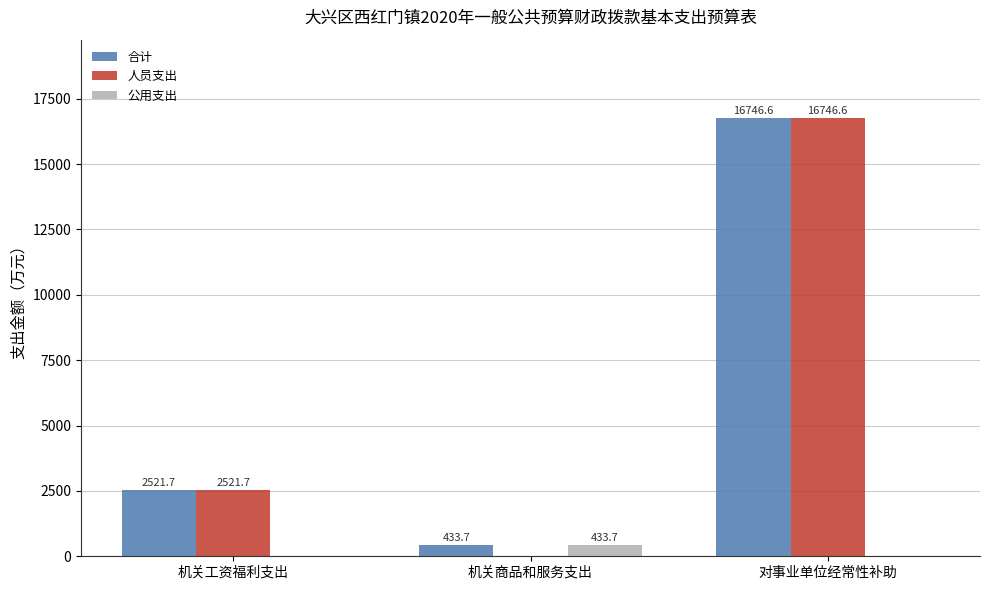

Which label corresponds to the largest value in the chart?

对事业单位经常性补助